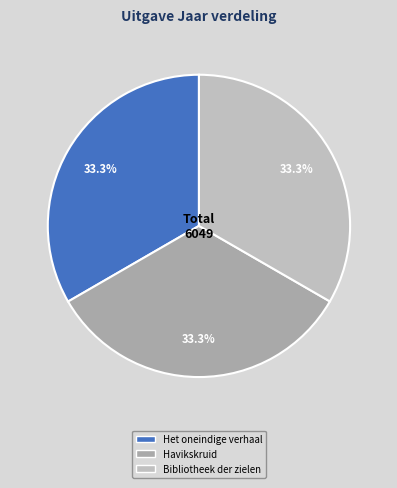

To the nearest percent, what is the average slice percentage?

33%